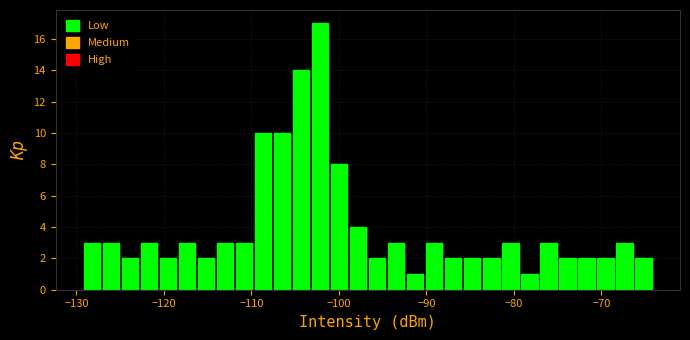

Around what value on the x-axis is the tallest bar? Give the approximate position of its centre, as read against the axis.

-102